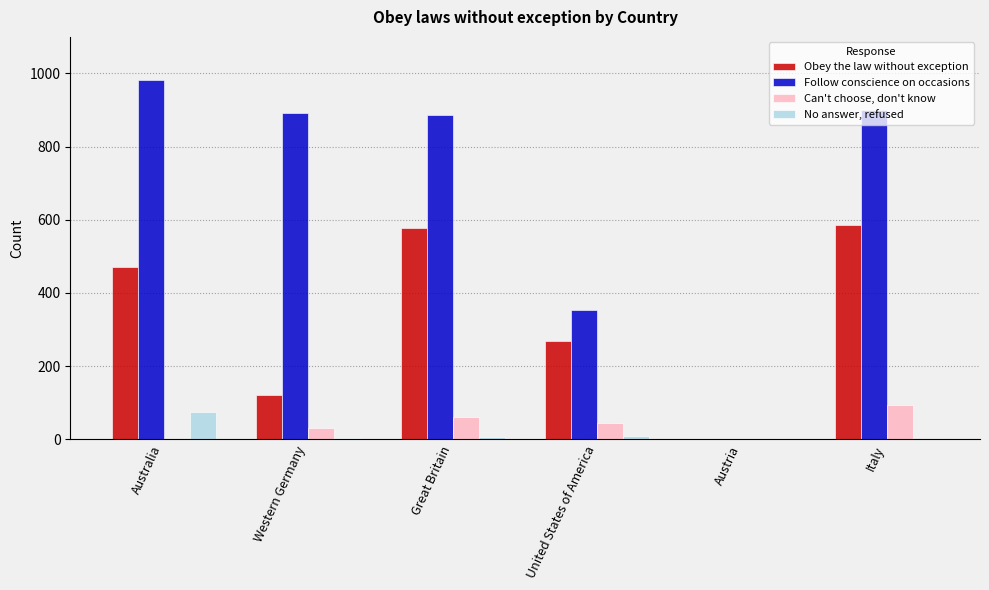

Are the bars grouped side by side (vs. stacked)?

Yes